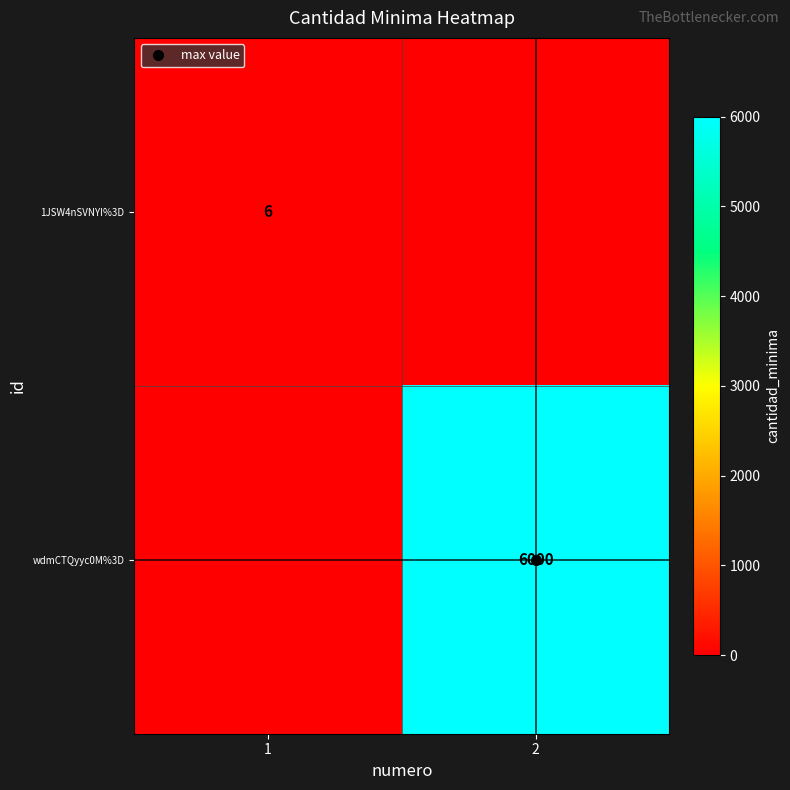

Read the 1JSW4nSVNYI%3D value at 1.

6